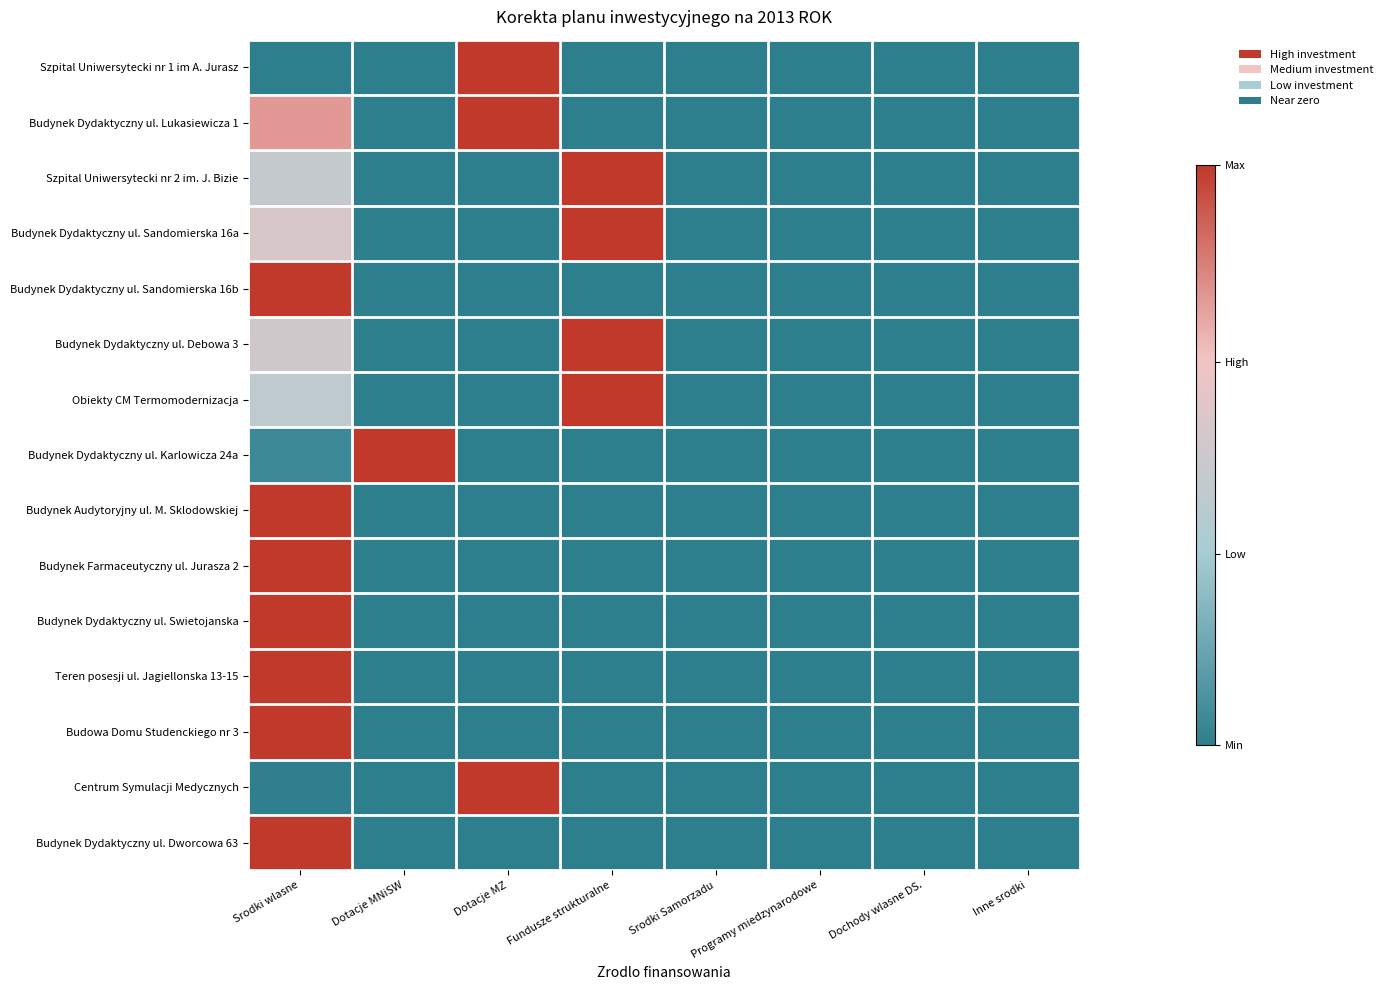

Reading right to left, transcribe all the data shown in this chart.

Szpital Uniwersytecki nr 1 im A. Jurasz: Inne srodki=0.0	Dochody wlasne DS.=0.0	Programy miedzynarodowe=0.0	Srodki Samorzadu=0.0	Fundusze strukturalne=0.0	Dotacje MZ=1.0	Dotacje MNiSW=0.0	Srodki wlasne=0.0
Budynek Dydaktyczny ul. Lukasiewicza 1: Inne srodki=0.0	Dochody wlasne DS.=0.0	Programy miedzynarodowe=0.0	Srodki Samorzadu=0.0	Fundusze strukturalne=0.0	Dotacje MZ=1.0	Dotacje MNiSW=0.0	Srodki wlasne=0.8
Szpital Uniwersytecki nr 2 im. J. Bizie: Inne srodki=0.0	Dochody wlasne DS.=0.0	Programy miedzynarodowe=0.0	Srodki Samorzadu=0.0	Fundusze strukturalne=1.0	Dotacje MZ=0.0	Dotacje MNiSW=0.0	Srodki wlasne=0.5
Budynek Dydaktyczny ul. Sandomierska 16a: Inne srodki=0.0	Dochody wlasne DS.=0.0	Programy miedzynarodowe=0.0	Srodki Samorzadu=0.0	Fundusze strukturalne=1.0	Dotacje MZ=0.0	Dotacje MNiSW=0.0	Srodki wlasne=0.6
Budynek Dydaktyczny ul. Sandomierska 16b: Inne srodki=0.0	Dochody wlasne DS.=0.0	Programy miedzynarodowe=0.0	Srodki Samorzadu=0.0	Fundusze strukturalne=0.0	Dotacje MZ=0.0	Dotacje MNiSW=0.0	Srodki wlasne=1.0
Budynek Dydaktyczny ul. Debowa 3: Inne srodki=0.0	Dochody wlasne DS.=0.0	Programy miedzynarodowe=0.0	Srodki Samorzadu=0.0	Fundusze strukturalne=1.0	Dotacje MZ=0.0	Dotacje MNiSW=0.0	Srodki wlasne=0.5
Obiekty CM Termomodernizacja: Inne srodki=0.0	Dochody wlasne DS.=0.0	Programy miedzynarodowe=0.0	Srodki Samorzadu=0.0	Fundusze strukturalne=1.0	Dotacje MZ=0.0	Dotacje MNiSW=0.0	Srodki wlasne=0.4
Budynek Dydaktyczny ul. Karlowicza 24a: Inne srodki=0.0	Dochody wlasne DS.=0.0	Programy miedzynarodowe=0.0	Srodki Samorzadu=0.0	Fundusze strukturalne=0.0	Dotacje MZ=0.0	Dotacje MNiSW=1.0	Srodki wlasne=0.0
Budynek Audytoryjny ul. M. Sklodowskiej: Inne srodki=0.0	Dochody wlasne DS.=0.0	Programy miedzynarodowe=0.0	Srodki Samorzadu=0.0	Fundusze strukturalne=0.0	Dotacje MZ=0.0	Dotacje MNiSW=0.0	Srodki wlasne=1.0
Budynek Farmaceutyczny ul. Jurasza 2: Inne srodki=0.0	Dochody wlasne DS.=0.0	Programy miedzynarodowe=0.0	Srodki Samorzadu=0.0	Fundusze strukturalne=0.0	Dotacje MZ=0.0	Dotacje MNiSW=0.0	Srodki wlasne=1.0
Budynek Dydaktyczny ul. Swietojanska: Inne srodki=0.0	Dochody wlasne DS.=0.0	Programy miedzynarodowe=0.0	Srodki Samorzadu=0.0	Fundusze strukturalne=0.0	Dotacje MZ=0.0	Dotacje MNiSW=0.0	Srodki wlasne=1.0
Teren posesji ul. Jagiellonska 13-15: Inne srodki=0.0	Dochody wlasne DS.=0.0	Programy miedzynarodowe=0.0	Srodki Samorzadu=0.0	Fundusze strukturalne=0.0	Dotacje MZ=0.0	Dotacje MNiSW=0.0	Srodki wlasne=1.0
Budowa Domu Studenckiego nr 3: Inne srodki=0.0	Dochody wlasne DS.=0.0	Programy miedzynarodowe=0.0	Srodki Samorzadu=0.0	Fundusze strukturalne=0.0	Dotacje MZ=0.0	Dotacje MNiSW=0.0	Srodki wlasne=1.0
Centrum Symulacji Medycznych: Inne srodki=0.0	Dochody wlasne DS.=0.0	Programy miedzynarodowe=0.0	Srodki Samorzadu=0.0	Fundusze strukturalne=0.0	Dotacje MZ=1.0	Dotacje MNiSW=0.0	Srodki wlasne=0.0
Budynek Dydaktyczny ul. Dworcowa 63: Inne srodki=0.0	Dochody wlasne DS.=0.0	Programy miedzynarodowe=0.0	Srodki Samorzadu=0.0	Fundusze strukturalne=0.0	Dotacje MZ=0.0	Dotacje MNiSW=0.0	Srodki wlasne=1.0